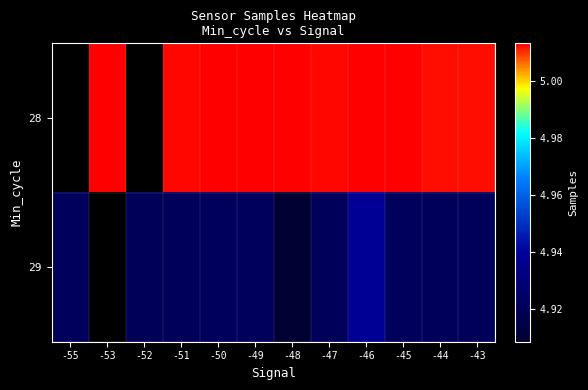

How many series are shown in this chart?

2